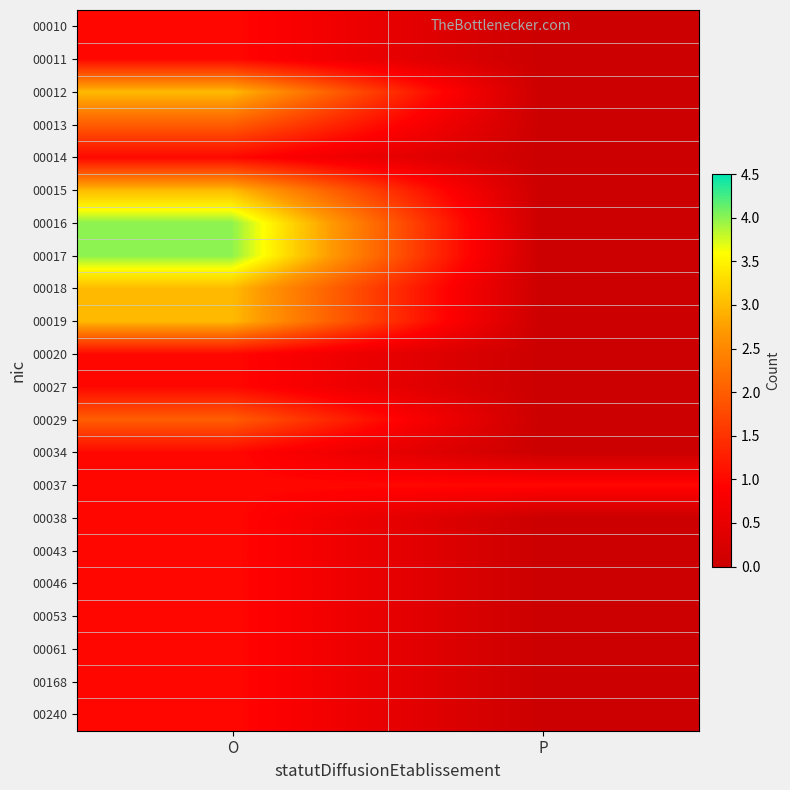

What is the greatest value displayed?

4